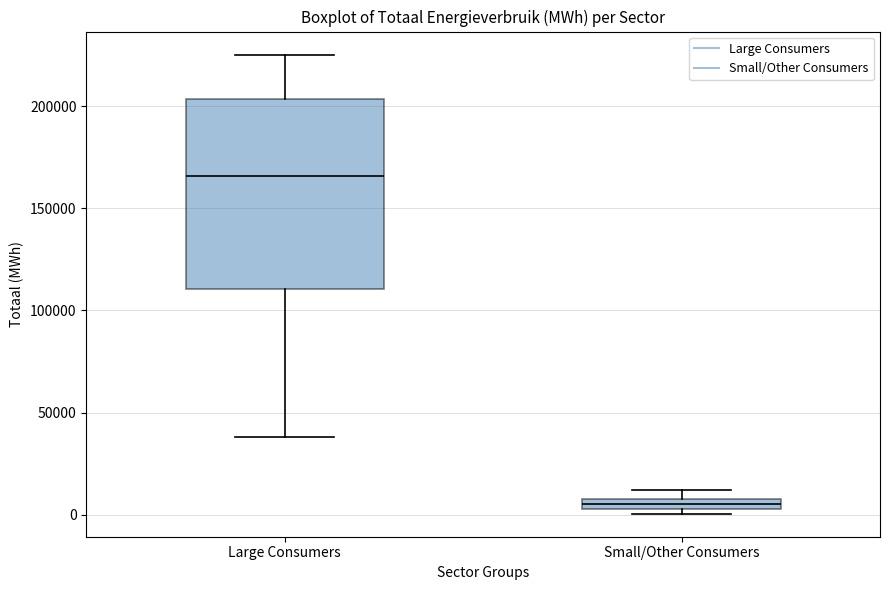

Where does the lower whisker of the box for Large Consumers end on the y-axis? The values are not printed on the chart, so give them approximately, as read against the axis.

40000